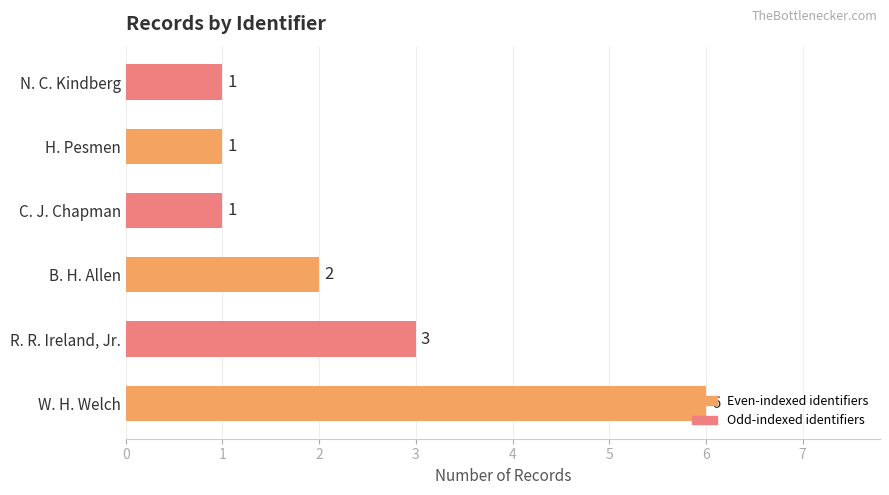

Where is the data nearest to the value 3?

R. R. Ireland, Jr.